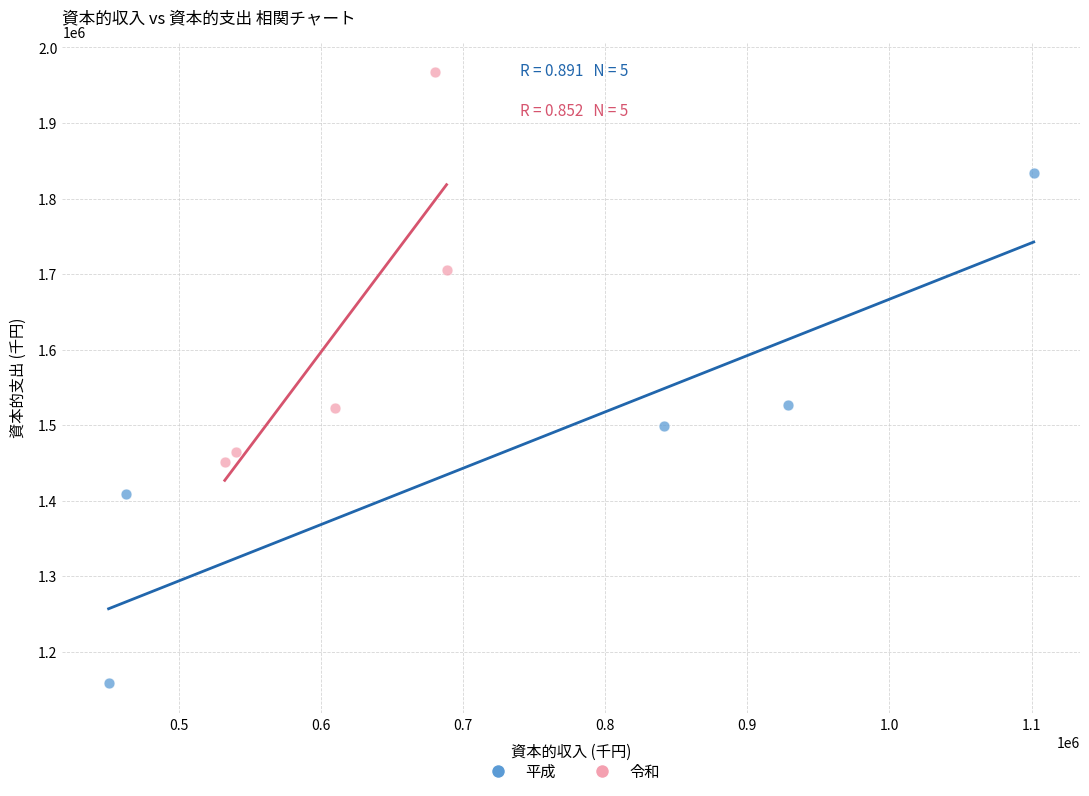

Which series reaches the maximum Y coordinate?

令和